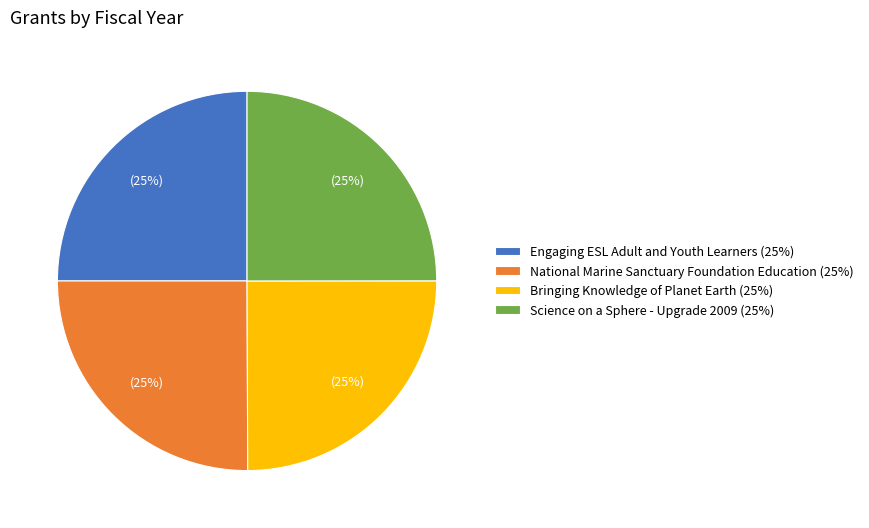

To the nearest percent, what is the combined percentage of Bringing Knowledge of Planet Earth and National Marine Sanctuary Foundation Education?

50%